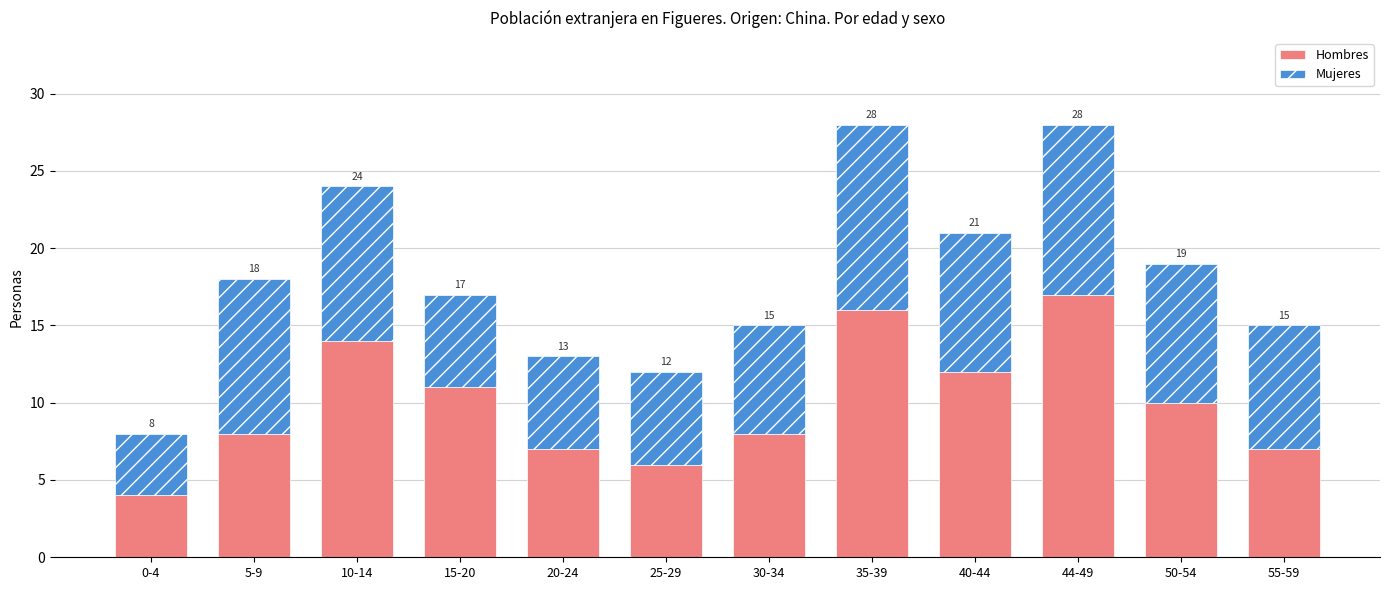

Is it true that Mujeres equals 6 at 5-9?

False